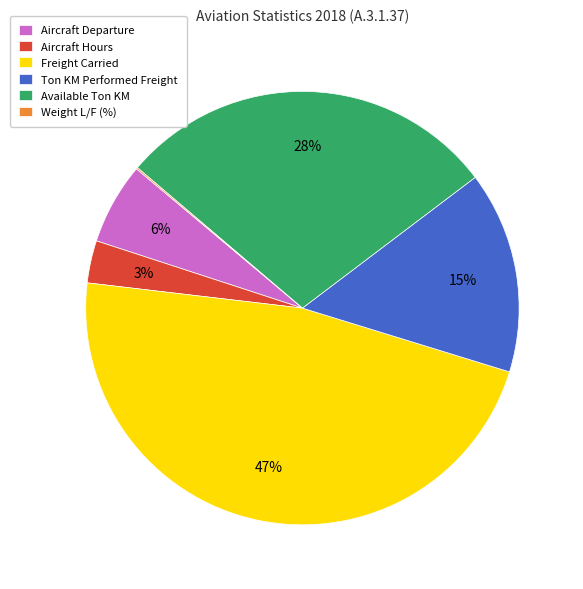

Which has a higher value, Aircraft Departure or Freight Carried?

Freight Carried